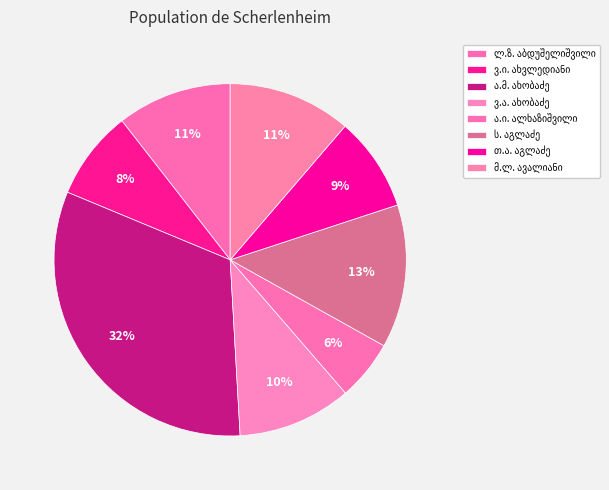

Which category has the smallest portion of the pie?

ალექსი ივანეს ძე ალხაზიშვილი